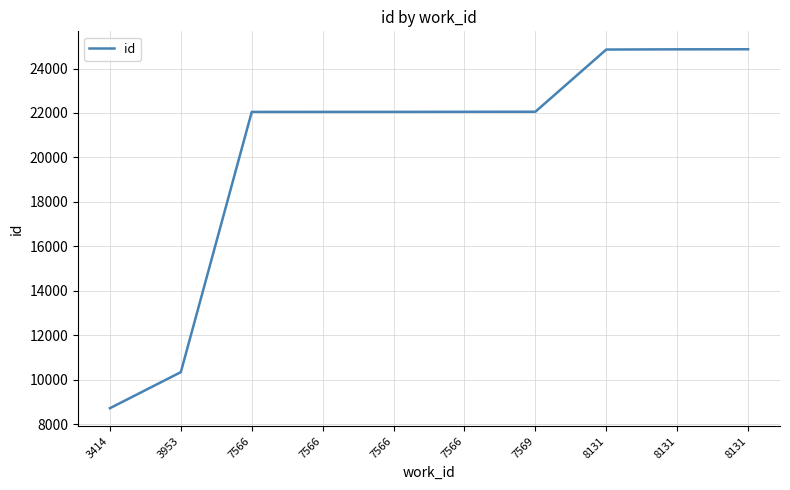

What is the difference between the second highest and second lowest values?

14528